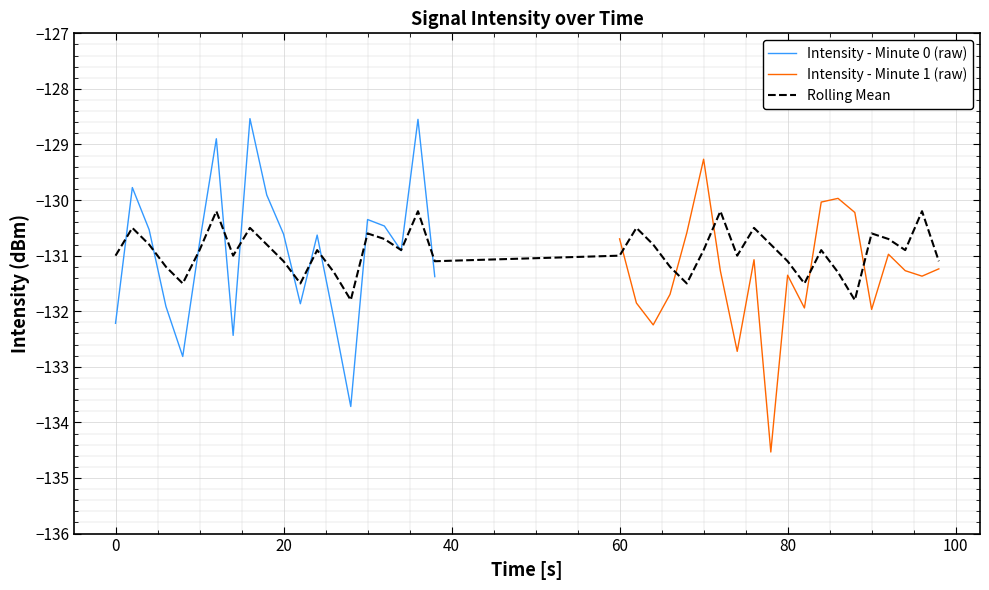

What is the lowest value of the Intensity - Minute 1 (raw) series?

-134.5